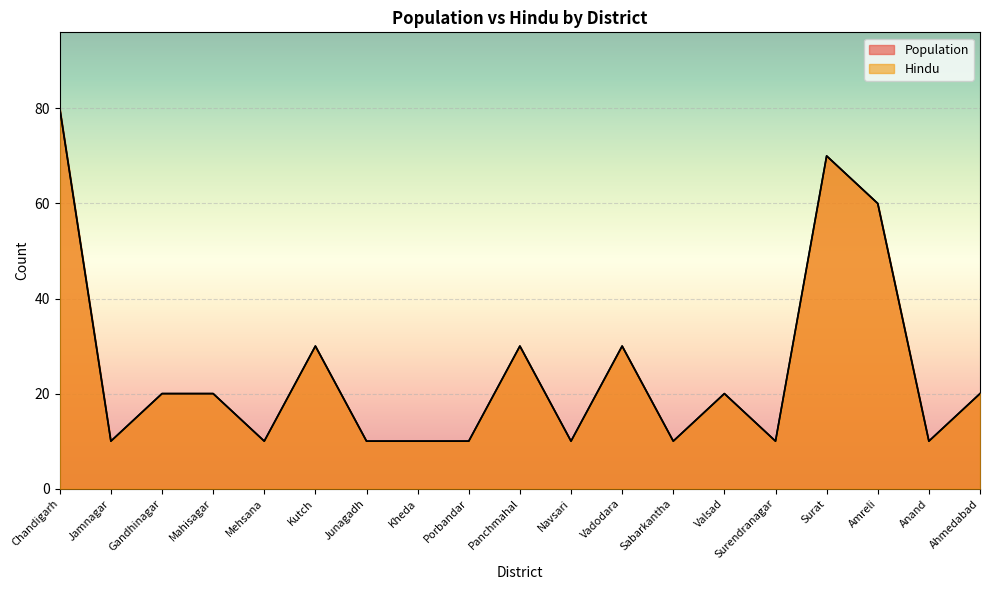

True or false: Hindu has more than 1 interior local peaks.

True